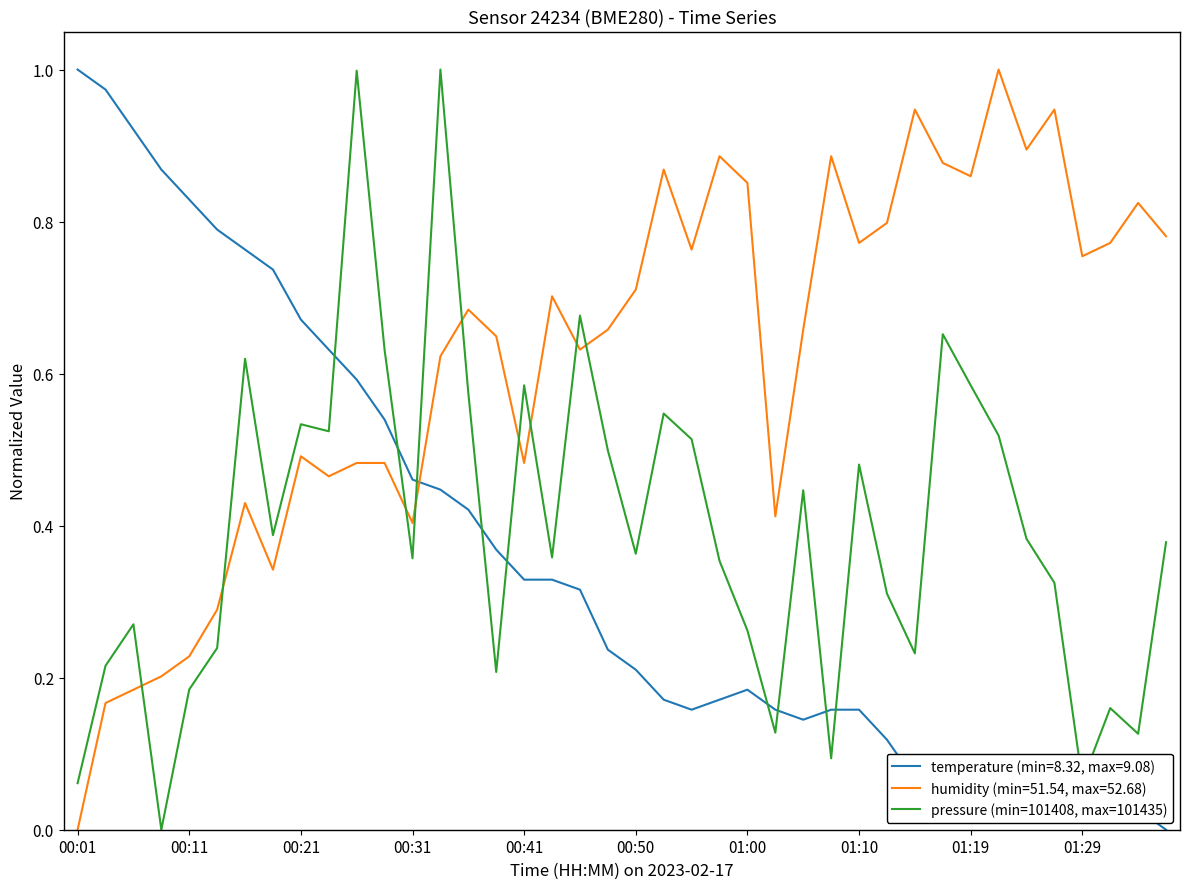

Which series has the largest total across all categories?

humidity (min=51.54, max=52.68)